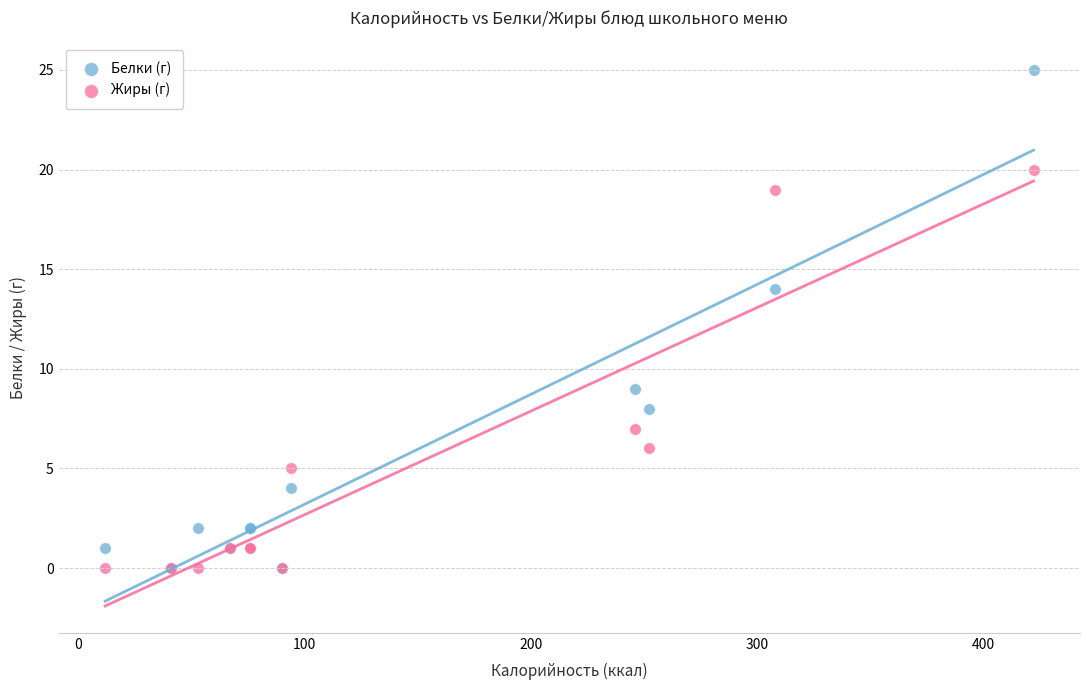

In the Жиры (г) series, what Y value is closest to 10?

7